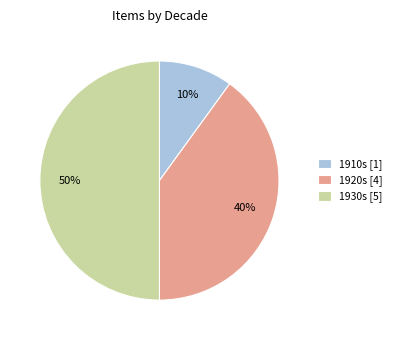

To the nearest percent, what percentage of the pie is 1930s [5]?

50%